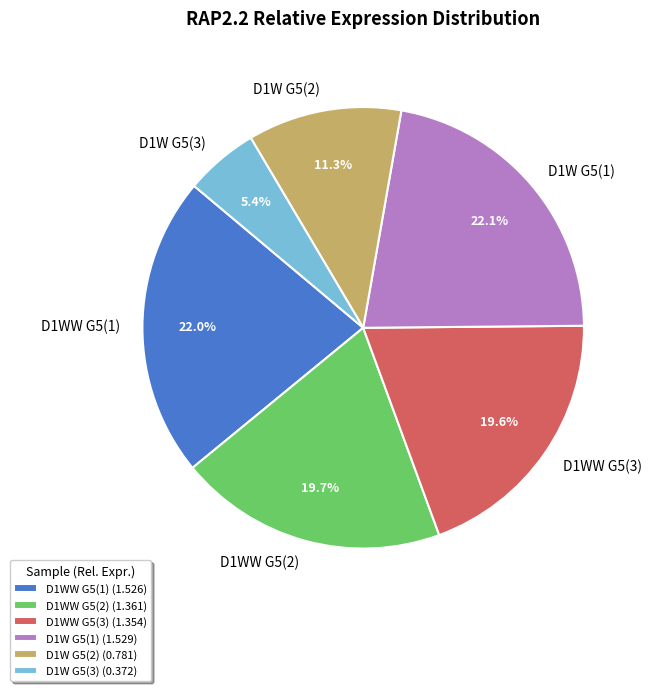

Is there any slice that represents more than half of the pie?

No